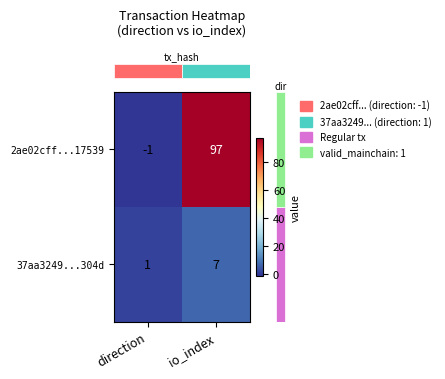

Reading right to left, what are all the values shown in this chart?

2ae02cff...17539: io_index=97	direction=-1
37aa3249...304d: io_index=7	direction=1